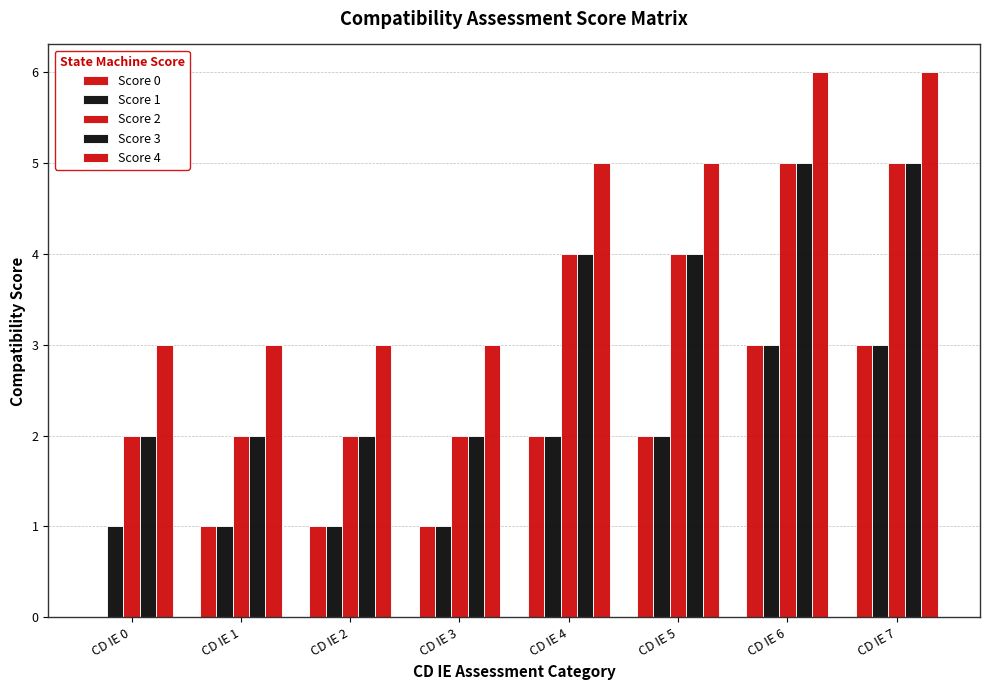

The Score 3 series shows 4 at CD IE 5. True or false?

True